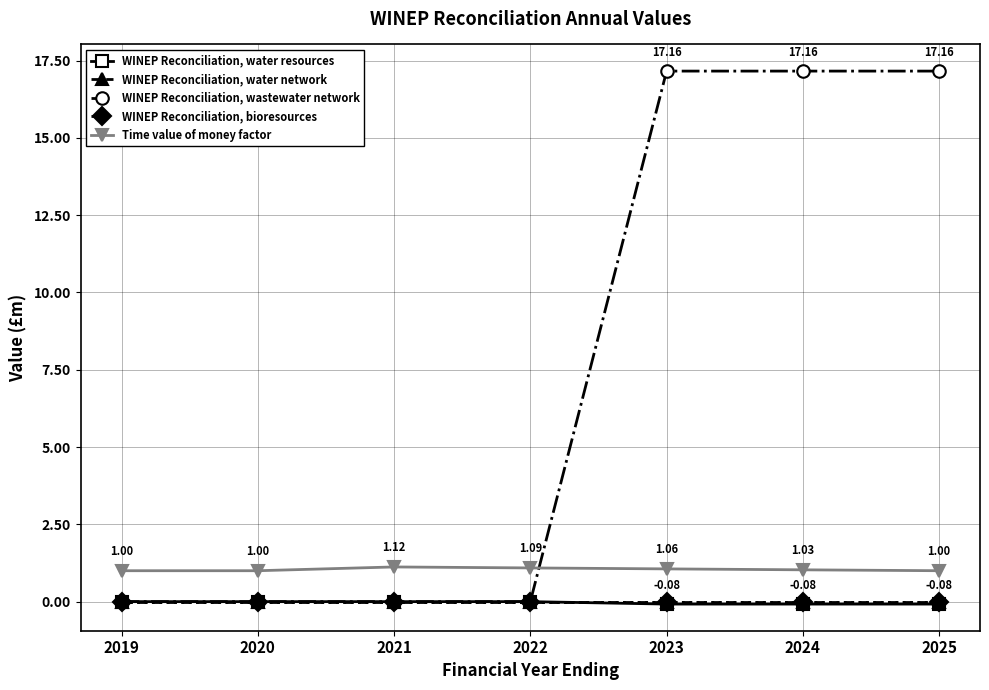

What is the sum of the Time value of money factor values at 2022 and 2019?

2.1